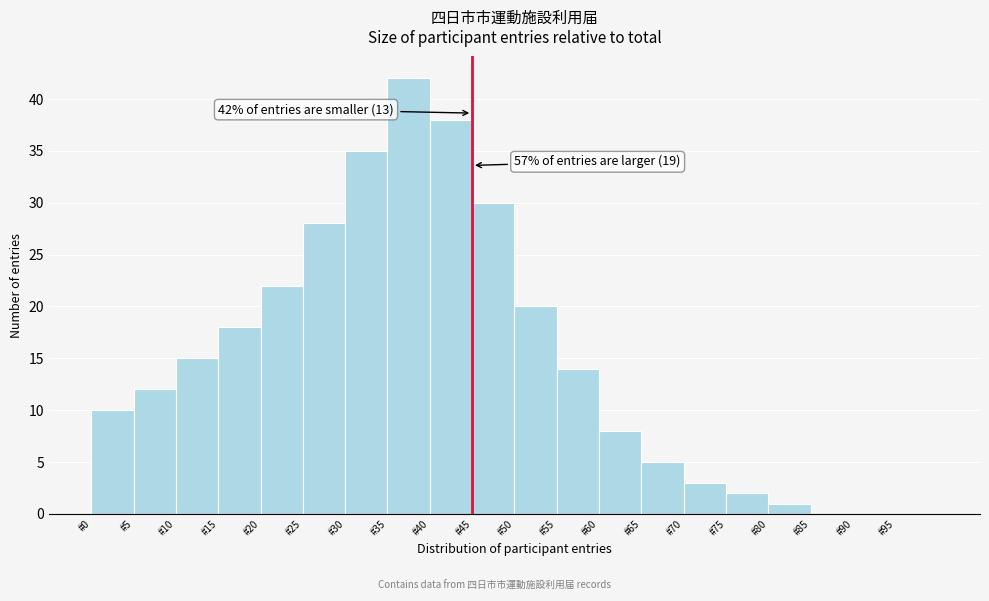

Over which range of the x-axis is the bar tallest?

35 to 40